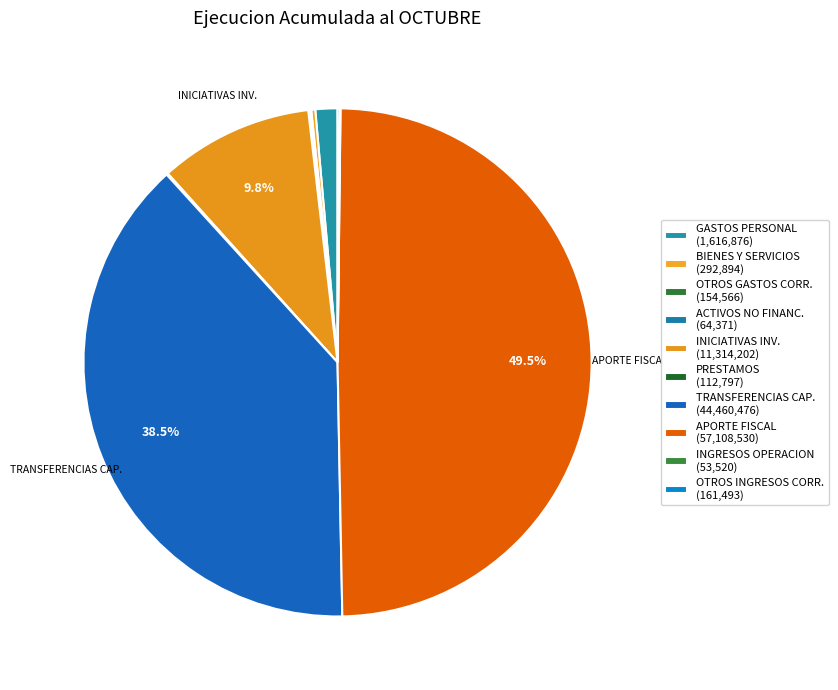

To the nearest percent, what is the difference between the largest and smallest slice percentages?

49%